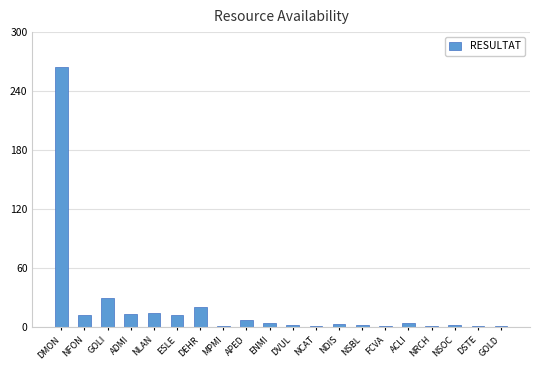

Which has a higher value, ACLI or FCVA?

ACLI